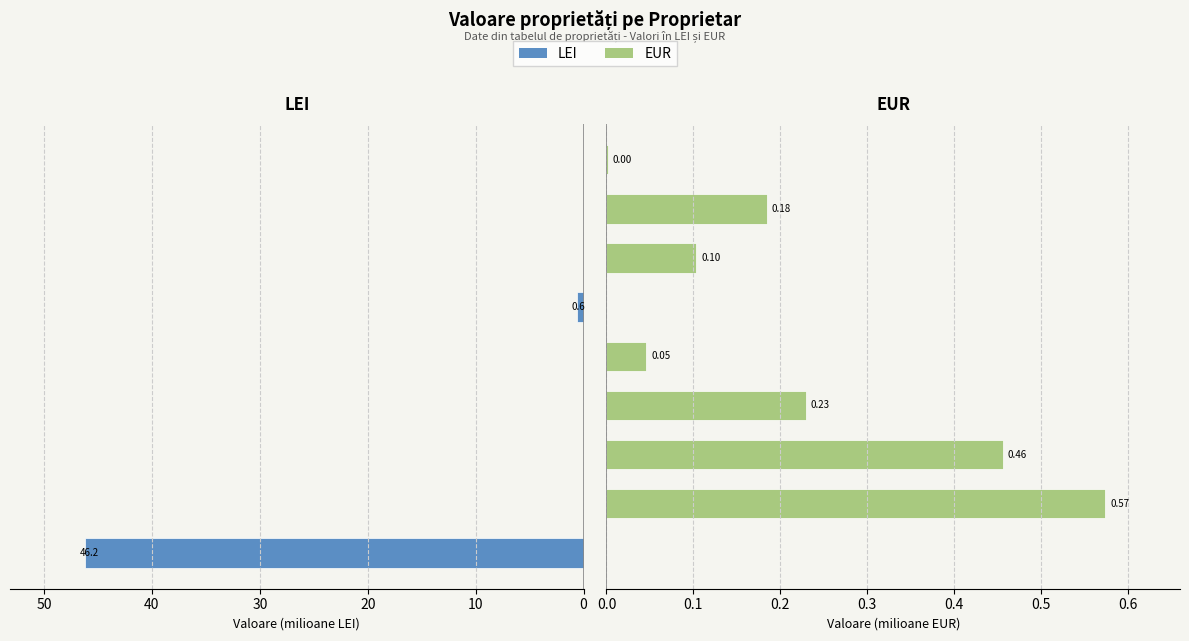

List the series in order of their overall mean, lowest first.

EUR (milioane), LEI (milioane)